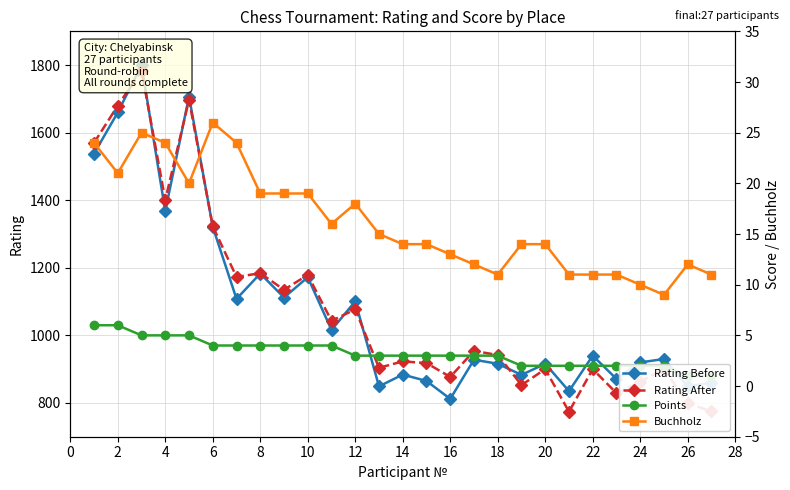

True or false: Points and Rating After cross at least once.

False